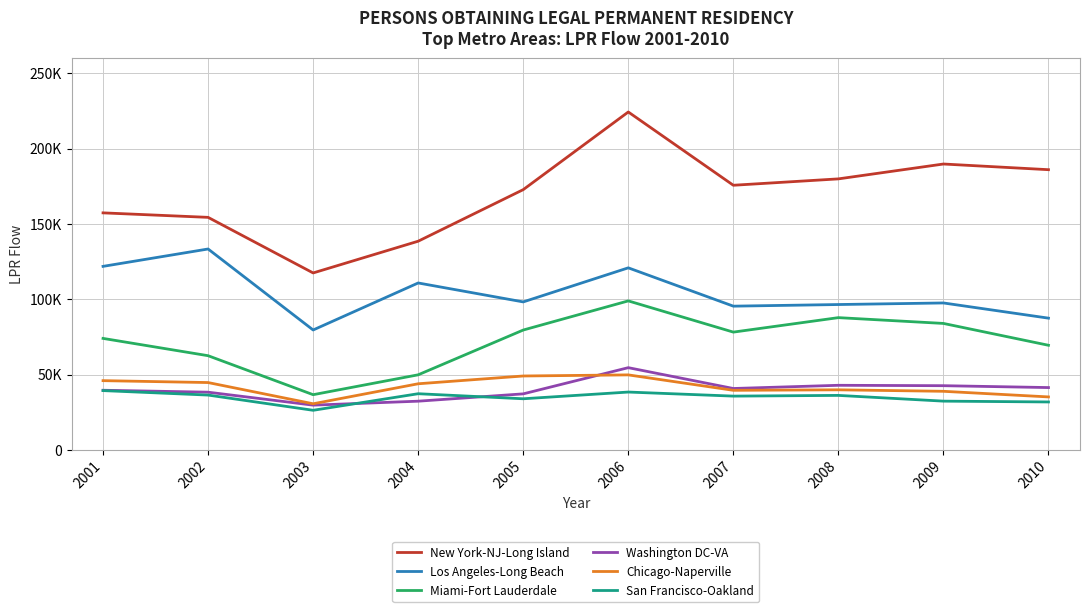

What are all the series names shown in the legend?

New York-NJ-Long Island, Los Angeles-Long Beach, Miami-Fort Lauderdale, Washington DC-VA, Chicago-Naperville, San Francisco-Oakland